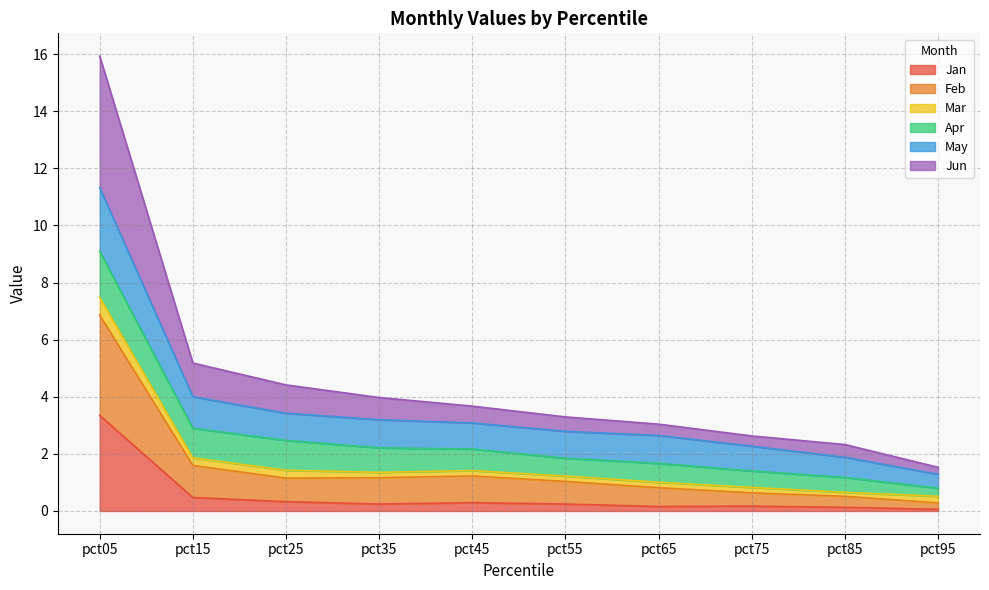

At which label does Jan reach its peak?

pct05